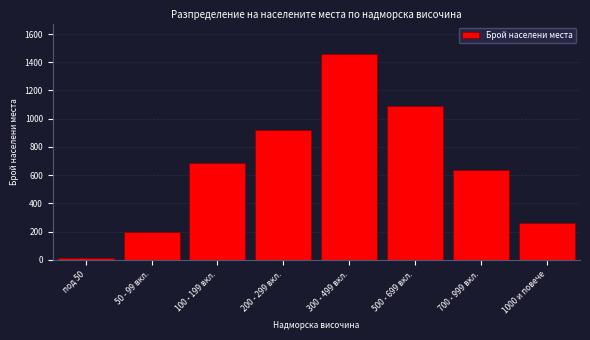

Reading right to left, transcribe all the data shown in this chart.

260	634	1089	1456	923	687	198	12